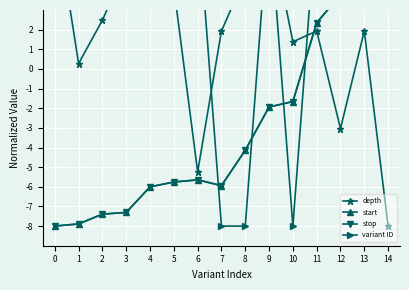

How many interior local valleys does the start series have?

1